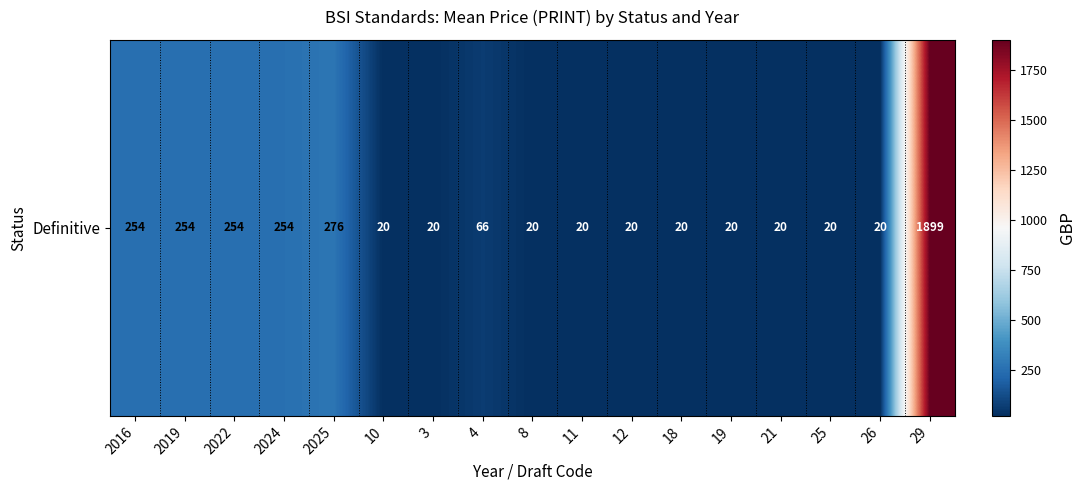

Which category has the highest value across all series?

29